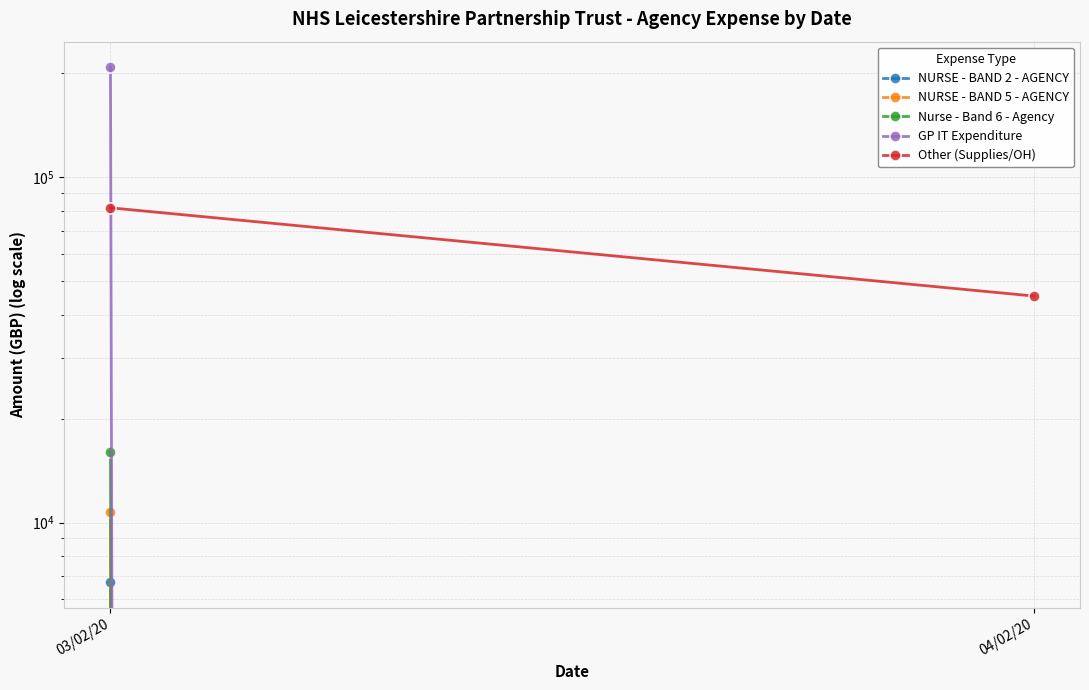

True or false: Other (Supplies/OH) has a value of 45300.0 at 04/02/20.

True